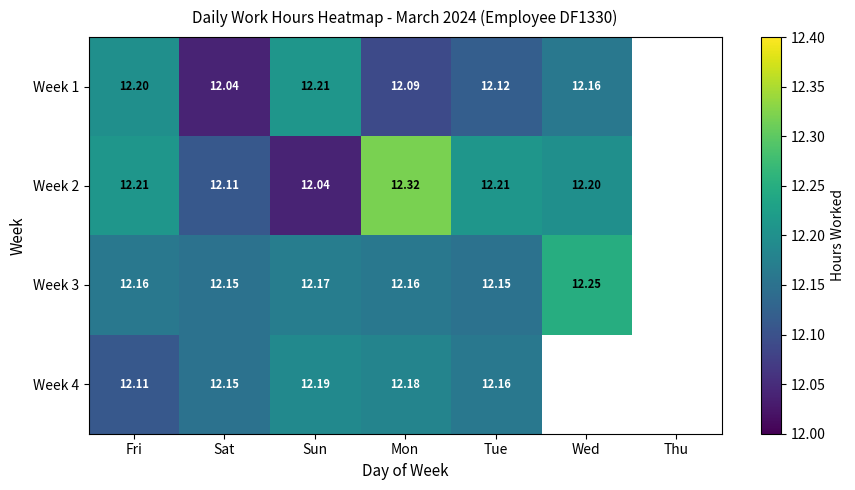

How many series are shown in this chart?

4